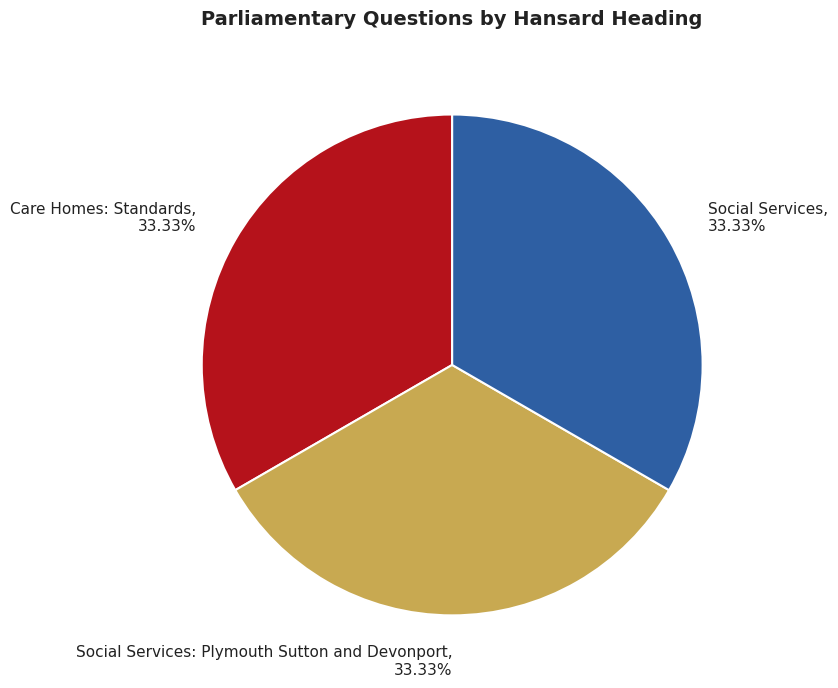

What is the ratio of the value at Care Homes: Standards, 33.33% to the value at Social Services: Plymouth Sutton and Devonport, 33.33%?

1.0